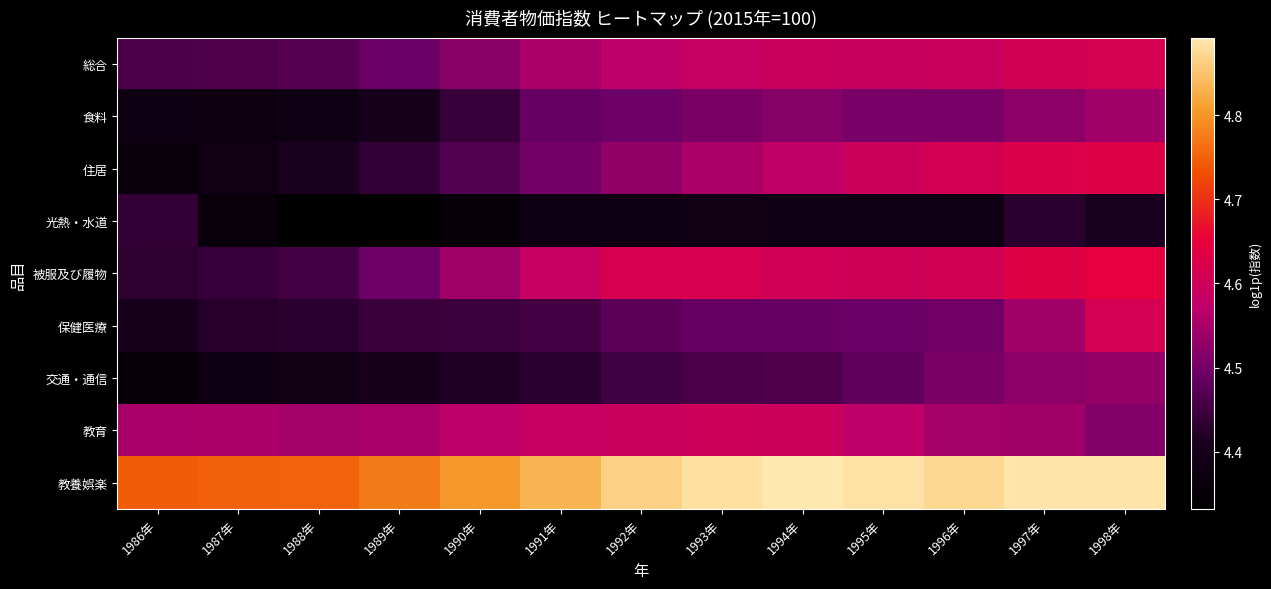

Rank the series by their maximum value, from highest to lowest.

教養娯楽, 被服及び履物, 住居, 総合, 保健医療, 教育, 食料, 交通・通信, 光熱・水道